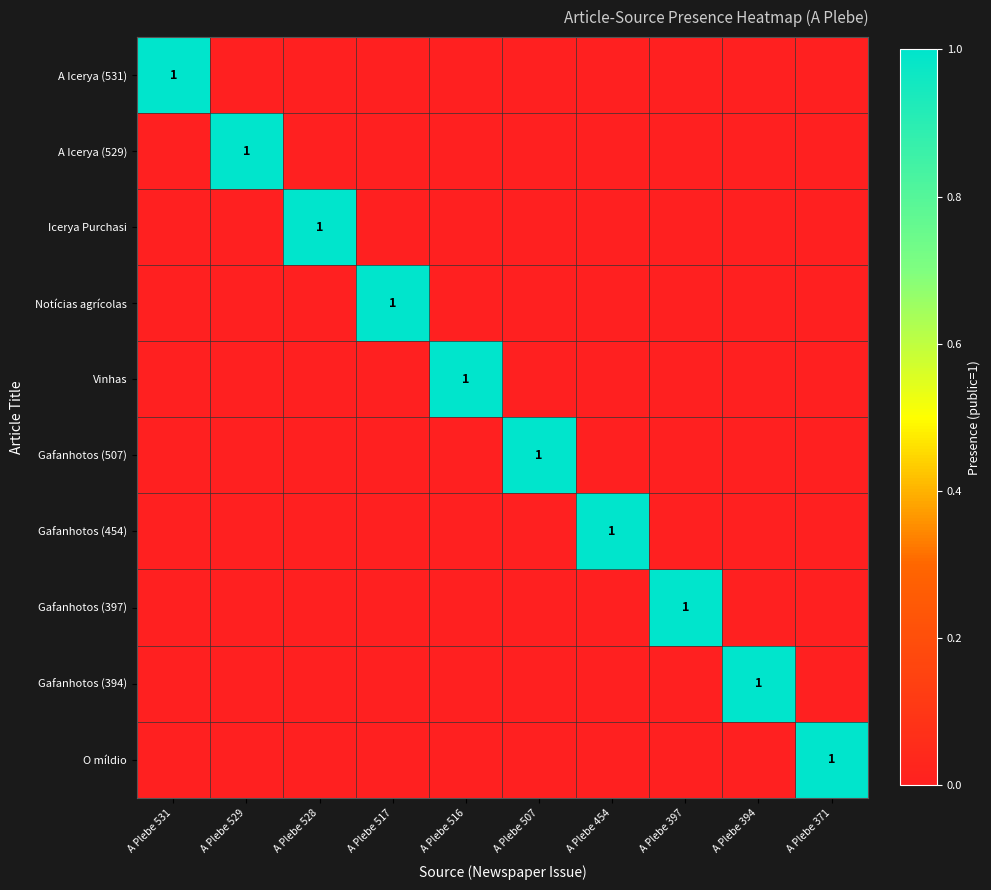

The A Icerya (529) series shows 1 at A Plebe 529. True or false?

True